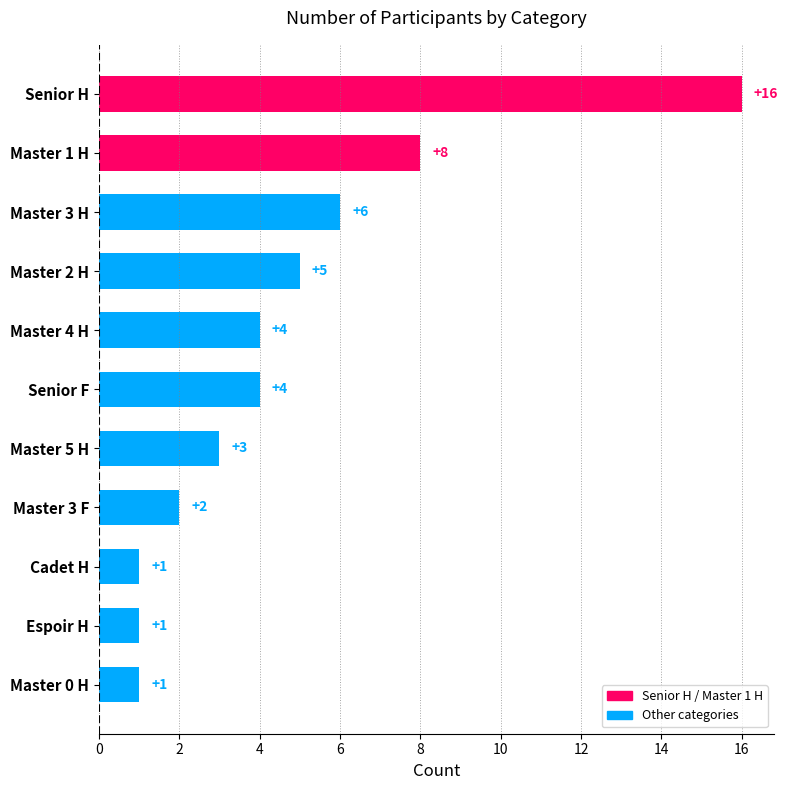

Approximately how many times larger is the value at Master 5 H compared to Master 3 H?

0.5